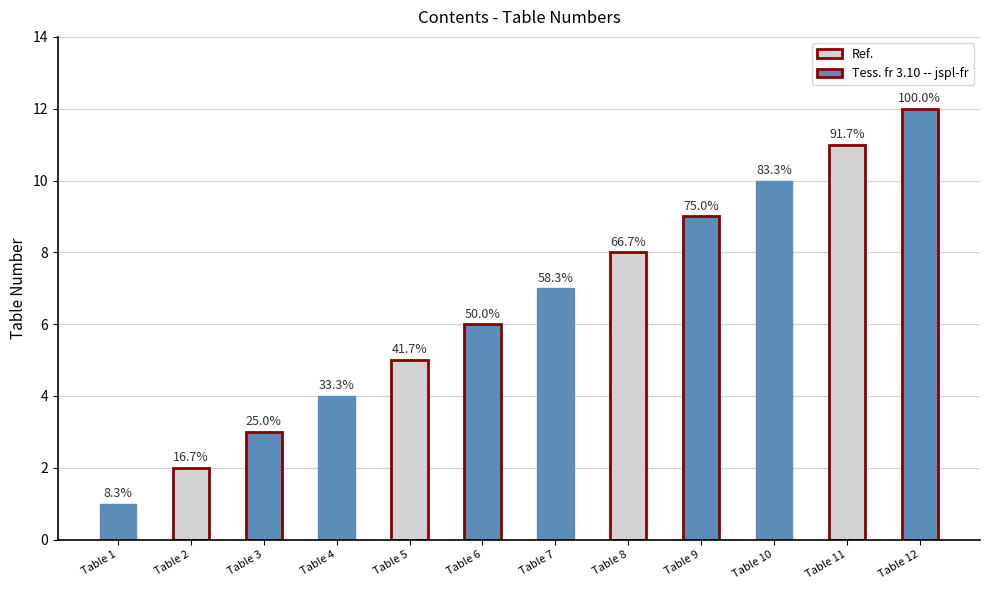

Does the chart contain any negative values?

No